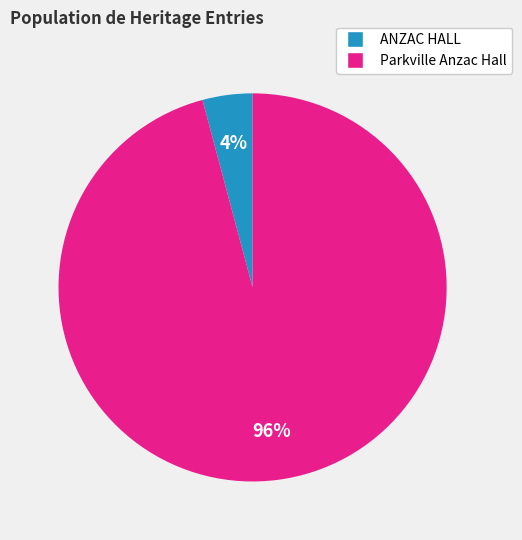

Is the sum of Parkville Anzac Hall and ANZAC HALL greater than half?

Yes